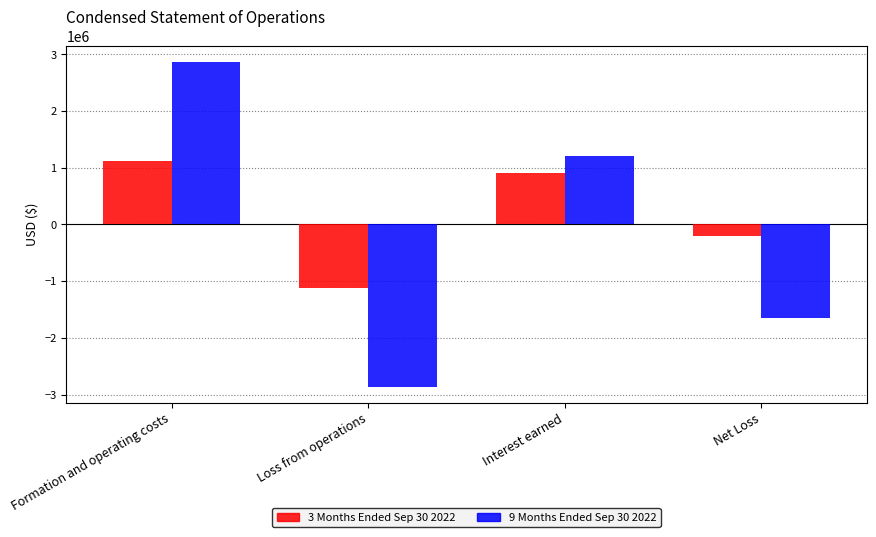

Which series has the largest total across all categories?

3 Months Ended Sep 30 2022